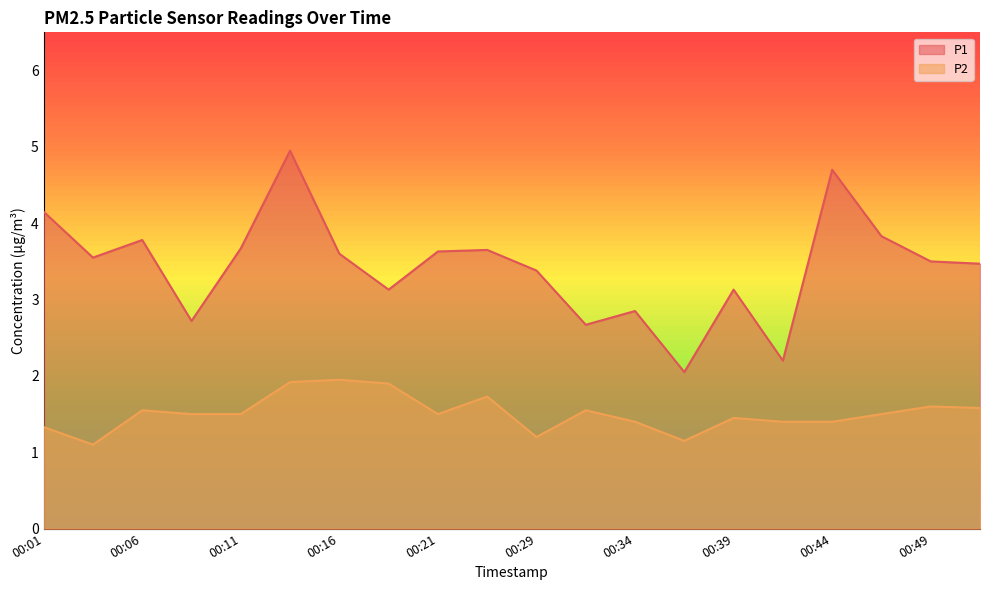

Does the chart display data point markers on the line(s)?

No